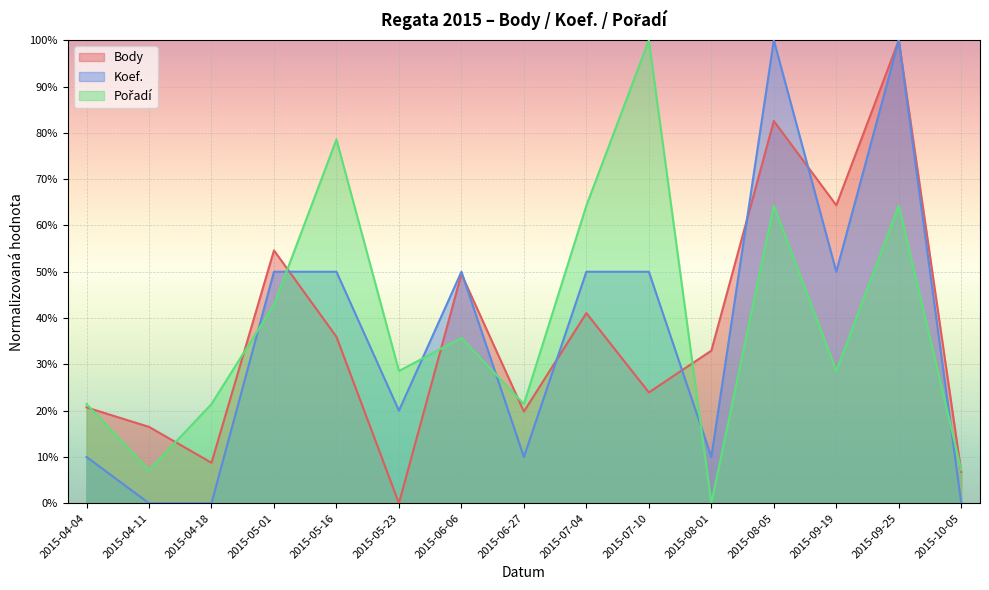

What is the value of the Body point at the 14th from the left?

100.0